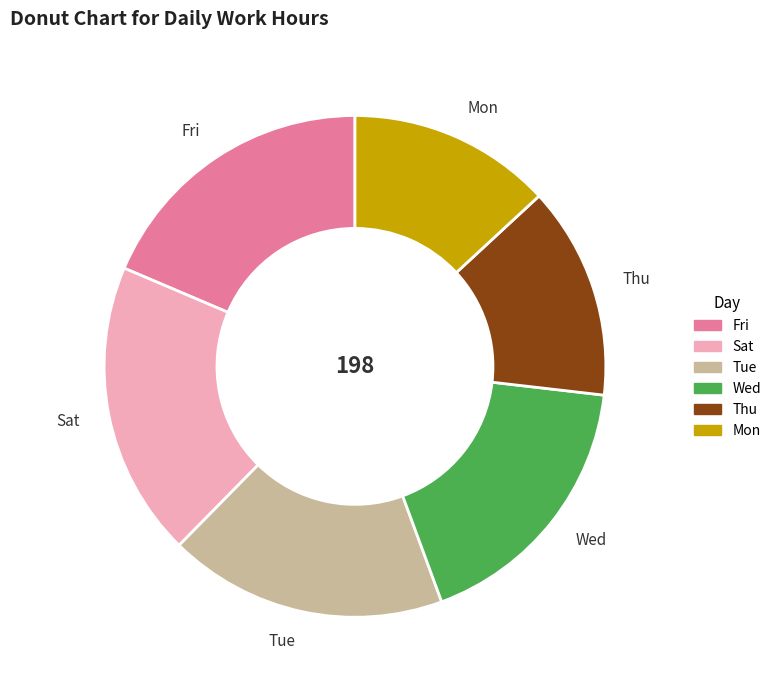

Is it true that Mon is 20% of the pie?

False